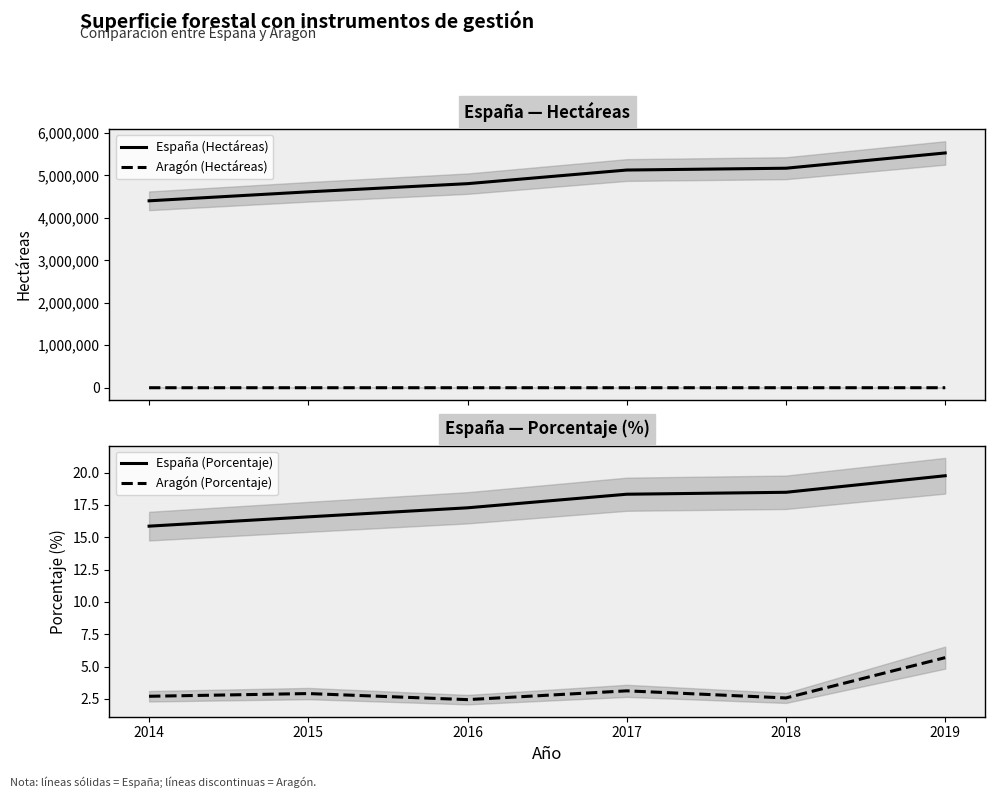

Which has a higher value, 2017 or 2018?

2018